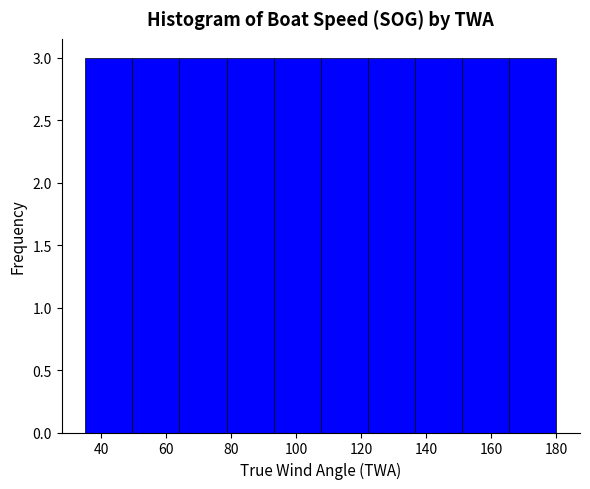

Reading left to right, list every bar in this chart as the range it spans on the x-axis followed by its height. Neither the bar edges nor the heights are printed on the chart, so give them approximately, as read against the axes.

35.0 to 49.5: 3
49.5 to 64.0: 3
64.0 to 78.5: 3
78.5 to 93.0: 3
93.0 to 107.5: 3
107.5 to 122.0: 3
122.0 to 136.5: 3
136.5 to 151.0: 3
151.0 to 165.5: 3
165.5 to 180.0: 3